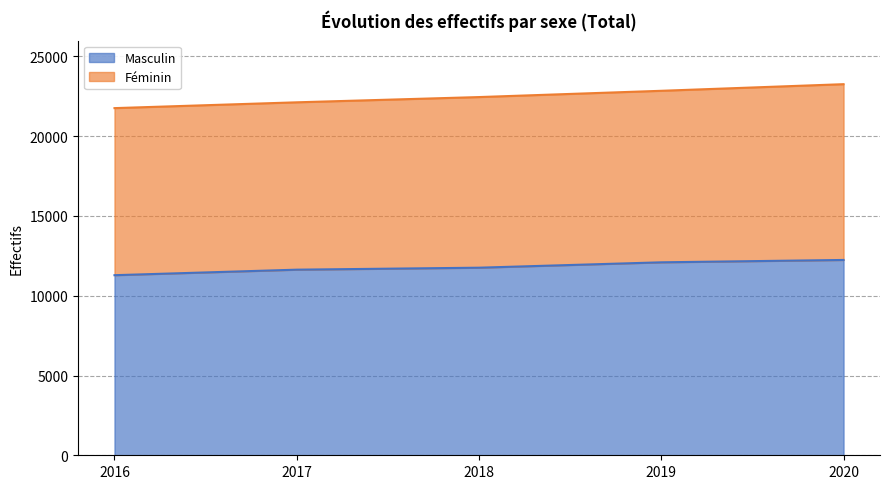

What is the maximum value shown in the chart?

12244